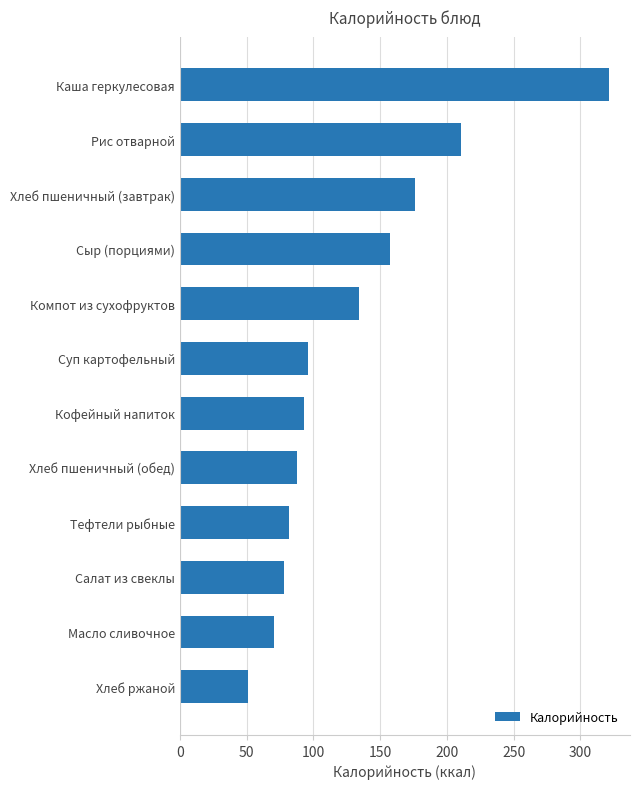

What is the sum of all values?

1557.4